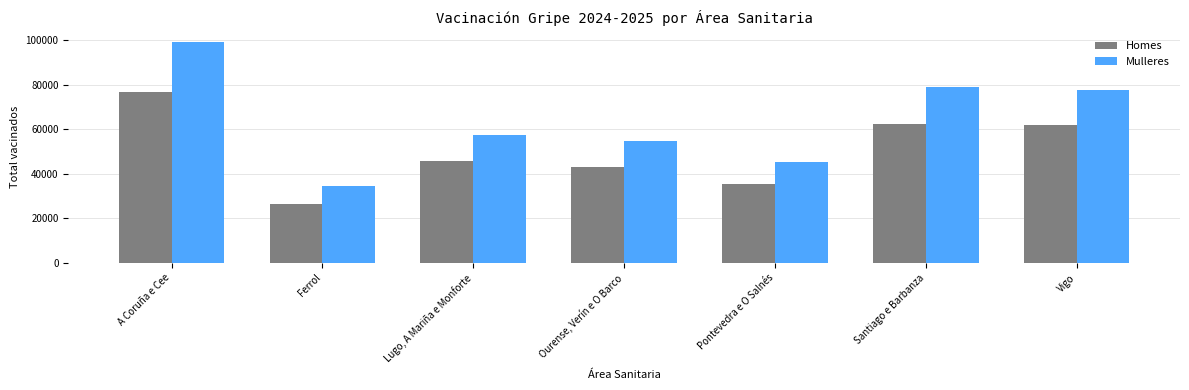

Between A Coruña e Cee and Ferrol, which series saw the biggest shift?

Mulleres